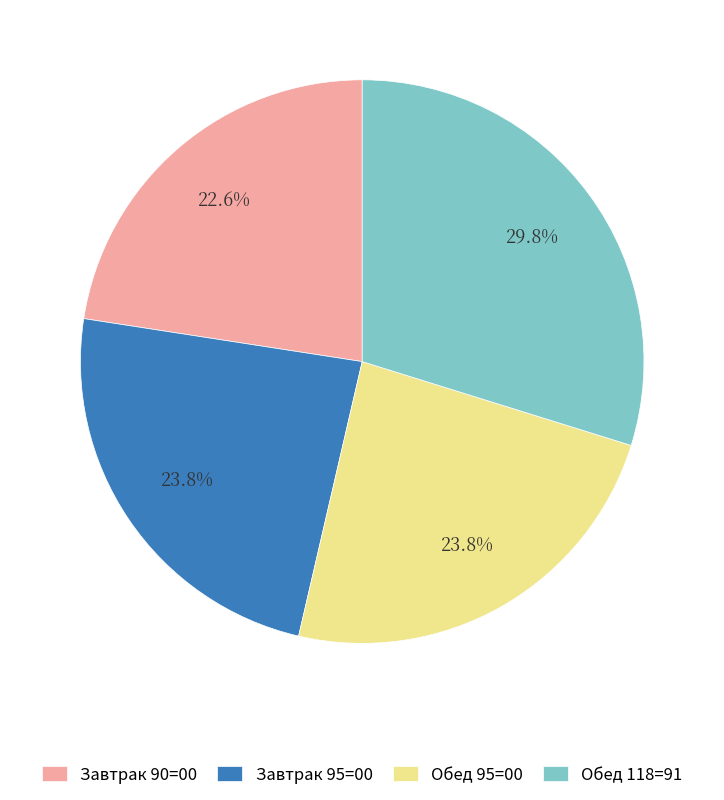

What percentage do Завтрак 95=00 and Завтрак 90=00 together represent?

46.4%